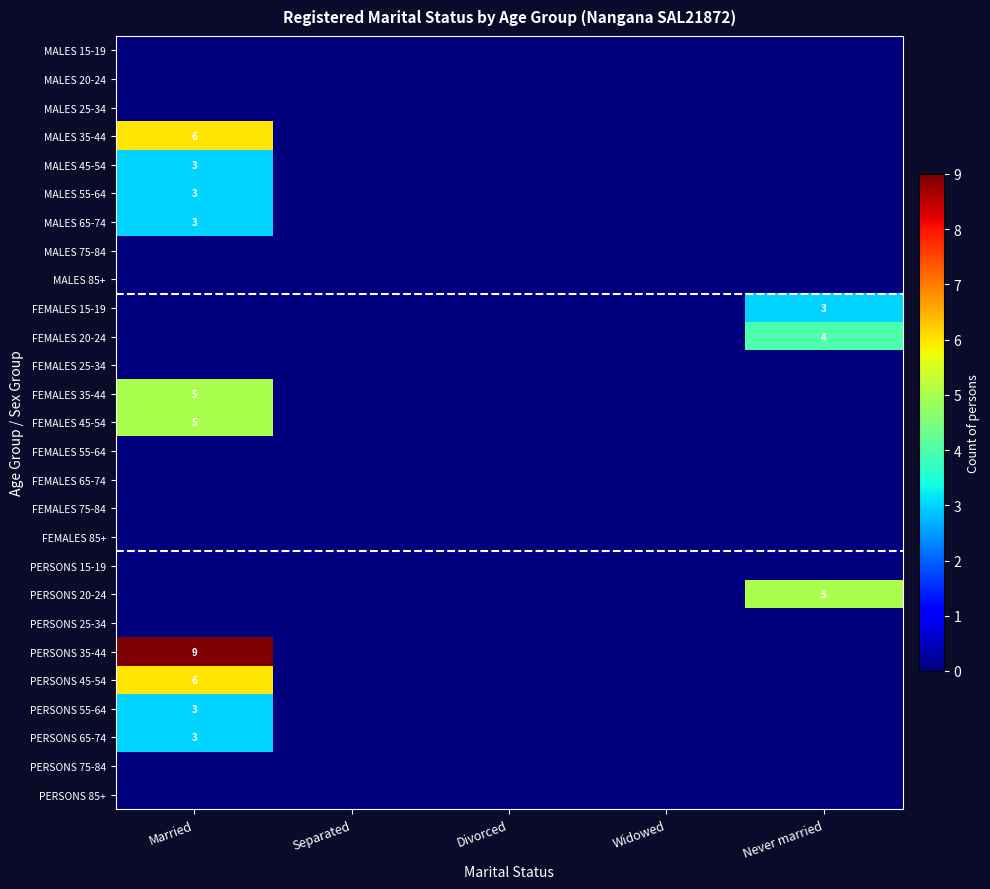

Is it true that FEMALES 15-19 equals 2 at Never married?

False